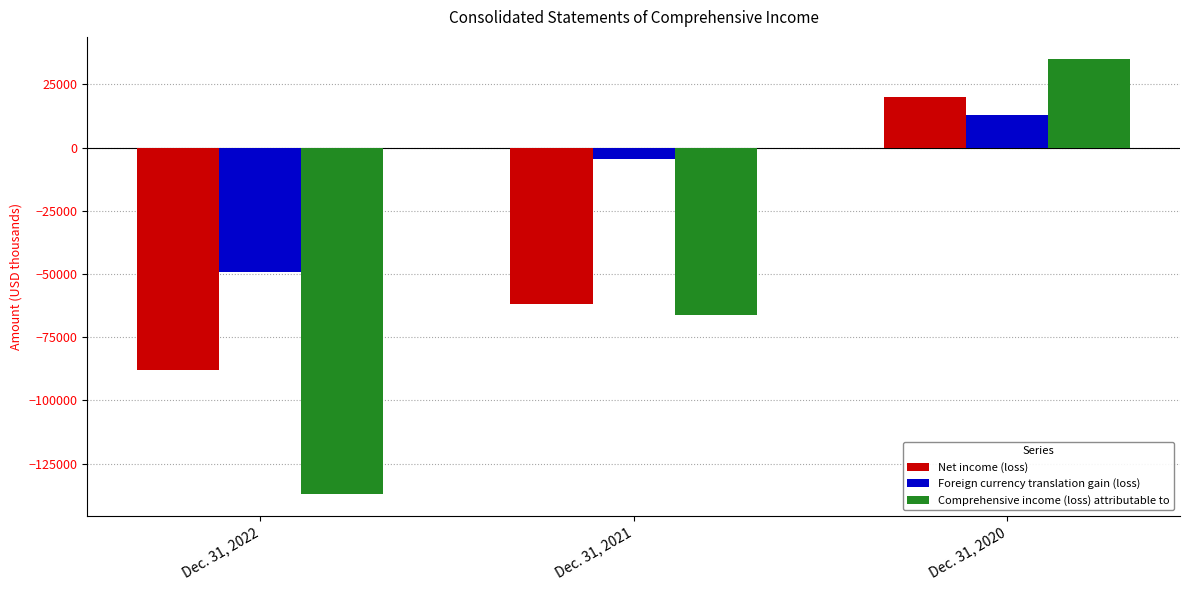

How many Net income (loss) values are between -87784 and 20084?

3